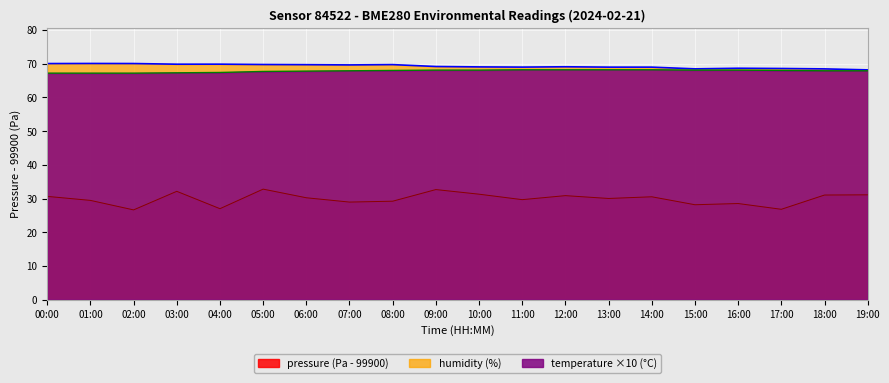

How many data points does each series have?

20